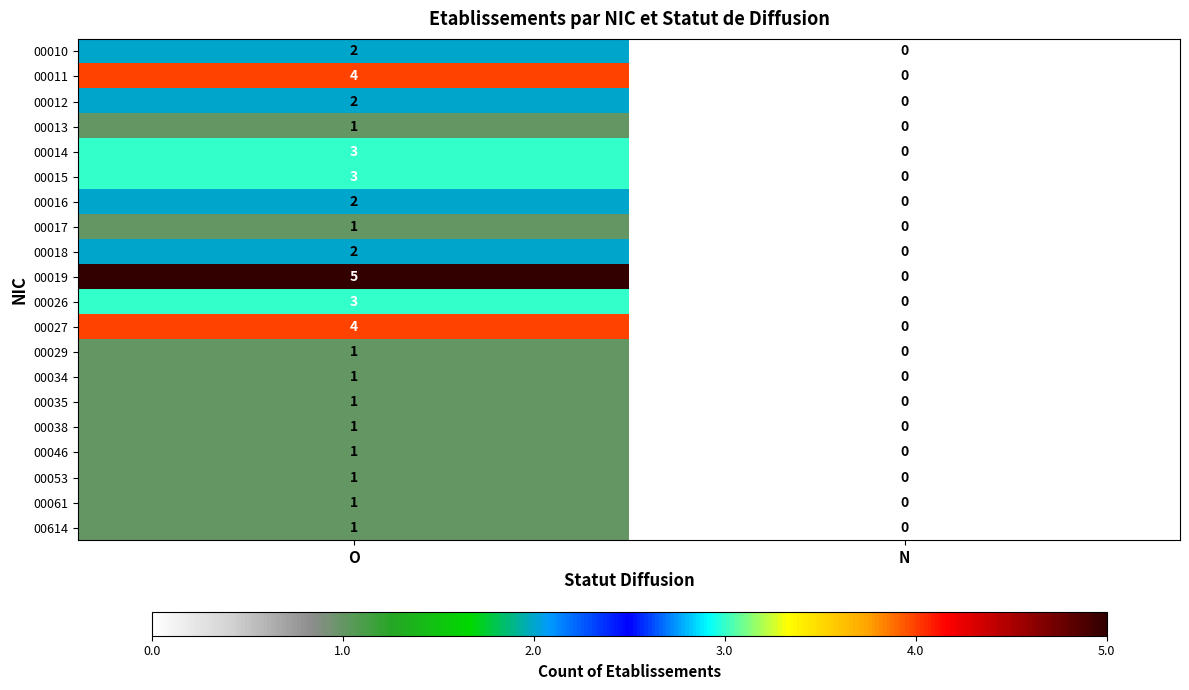

Which series changed the most between O and N?

00019